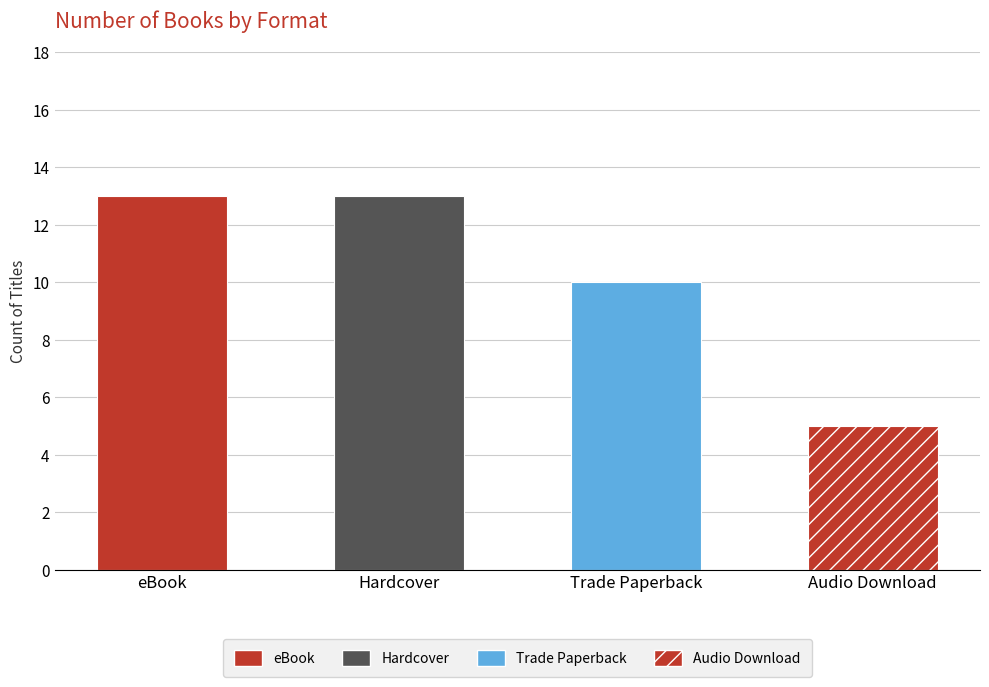

List the labels in order of value, smallest first.

Audio Download, Trade Paperback, eBook, Hardcover